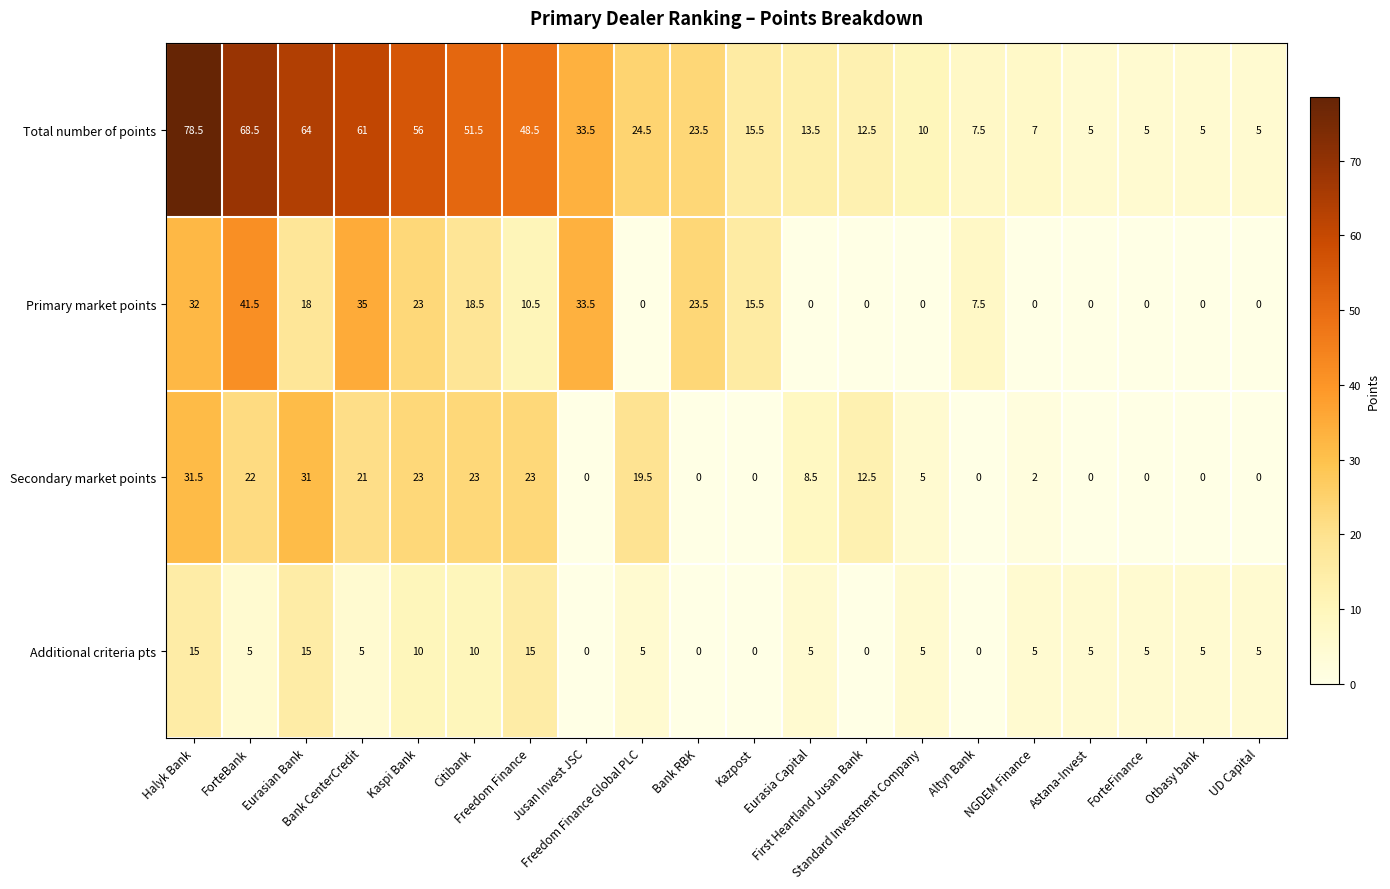

Which series has the largest total across all categories?

Total number of points